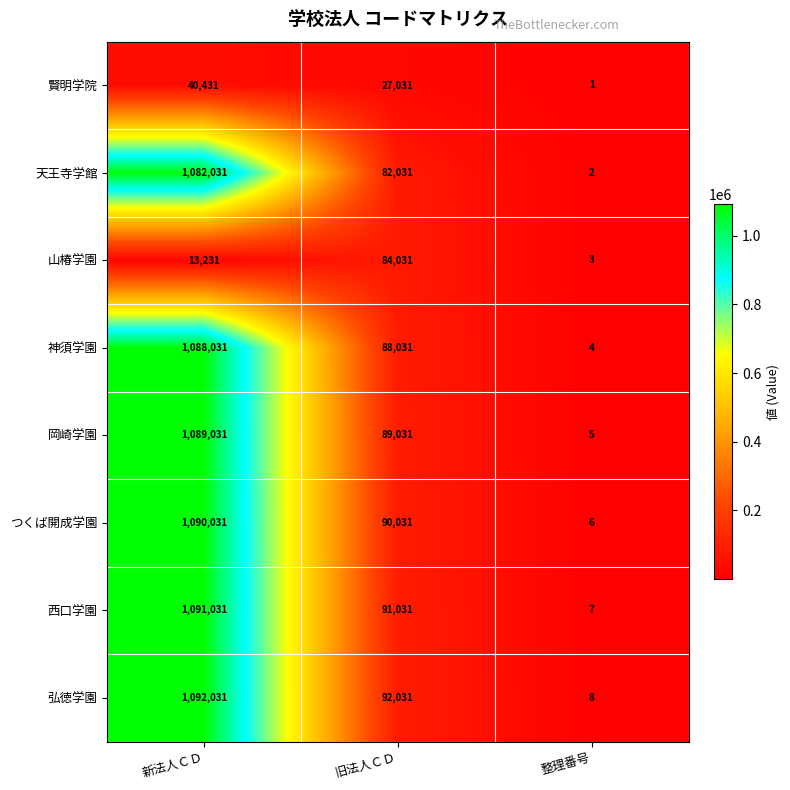

Reading right to left, what are all the values shown in this chart?

賢明学院: 1	27031	40431
天王寺学館: 2	82031	1082031
山椿学園: 3	84031	13231
神須学園: 4	88031	1088031
岡崎学園: 5	89031	1089031
つくば開成学園: 6	90031	1090031
西口学園: 7	91031	1091031
弘徳学園: 8	92031	1092031